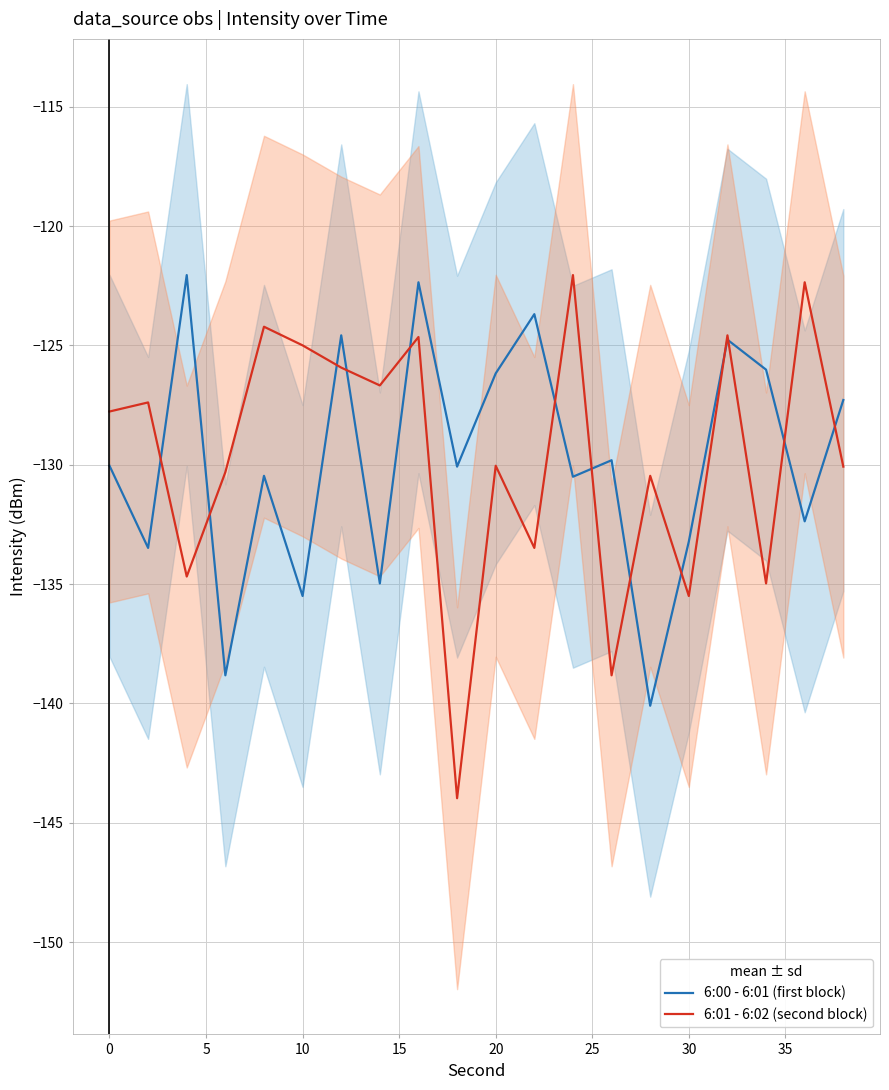

What are all the series names shown in the legend?

6:00 - 6:01 (first block), 6:01 - 6:02 (second block)